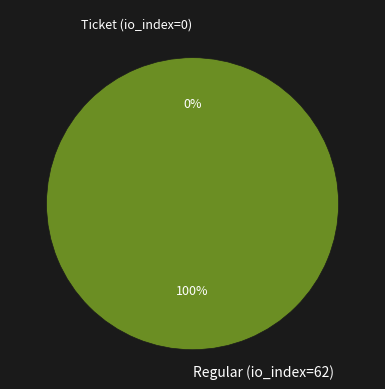

What percentage do Regular (io_index=62) and Ticket (io_index=0) together represent?

100.0%